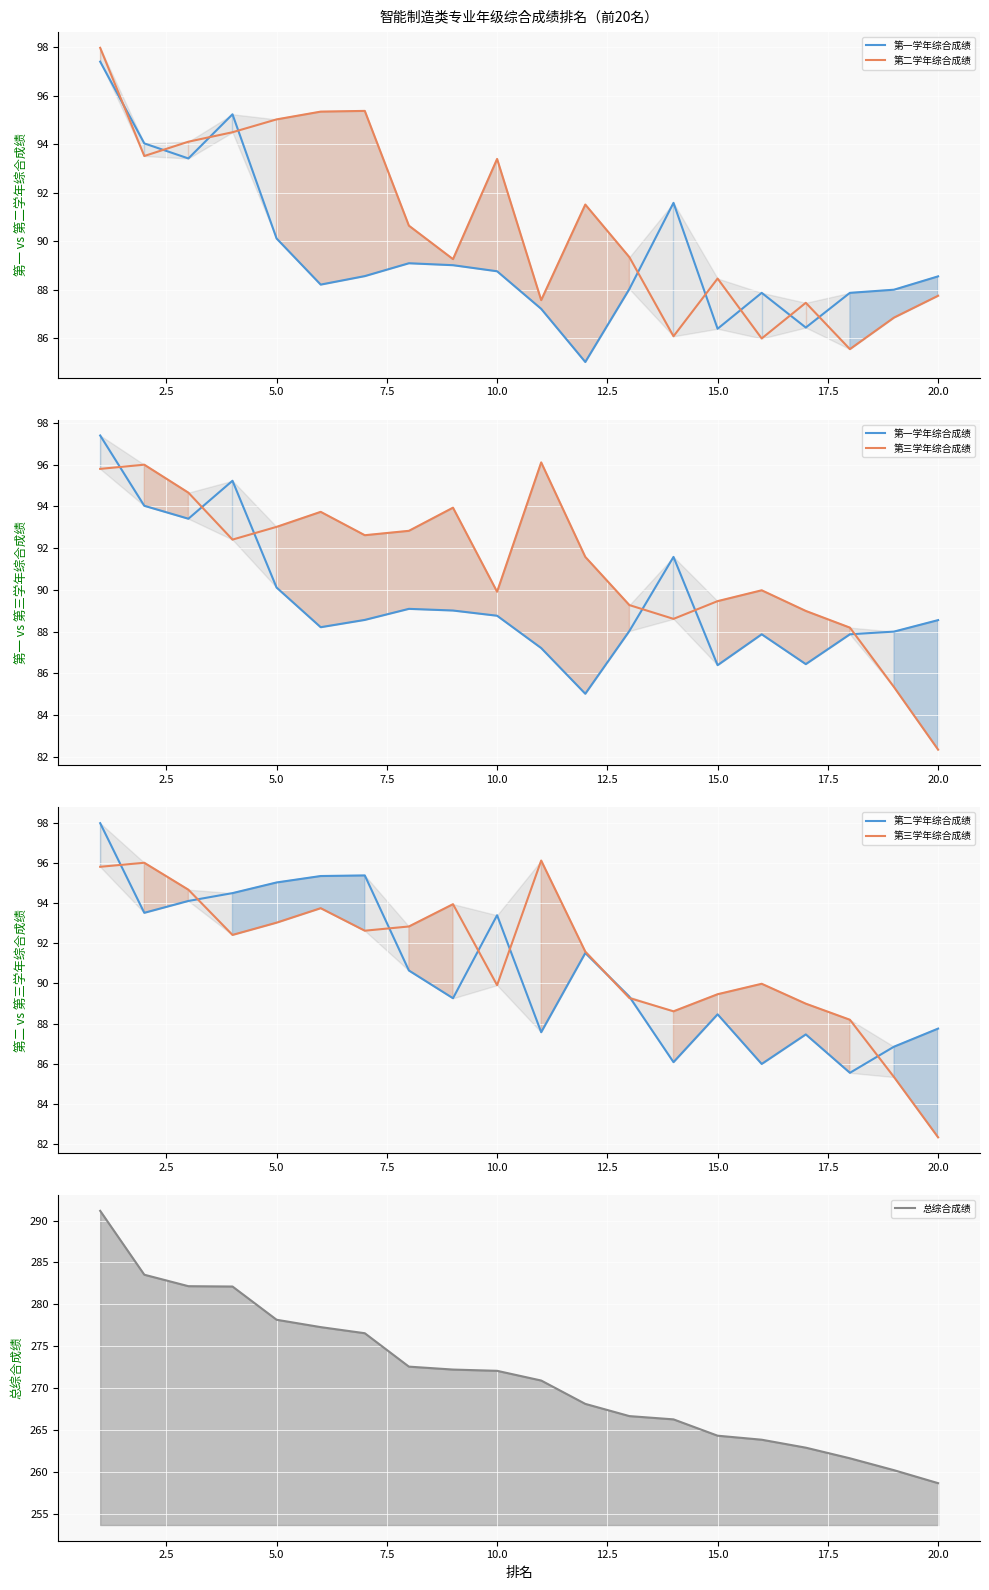

True or false: 第二学年综合成绩 and 总综合成绩 intersect in this chart.

False